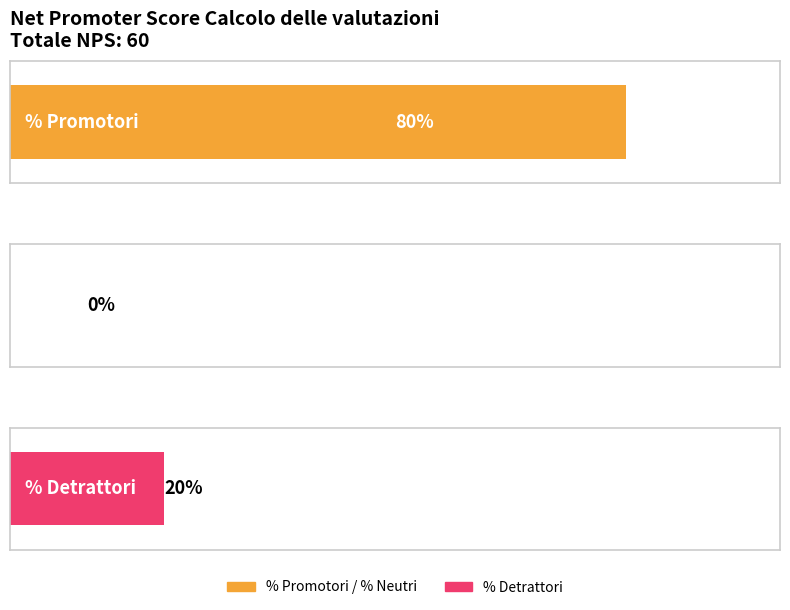

Rank the categories by value from lowest to highest.

% Neutri, % Detrattori, % Promotori